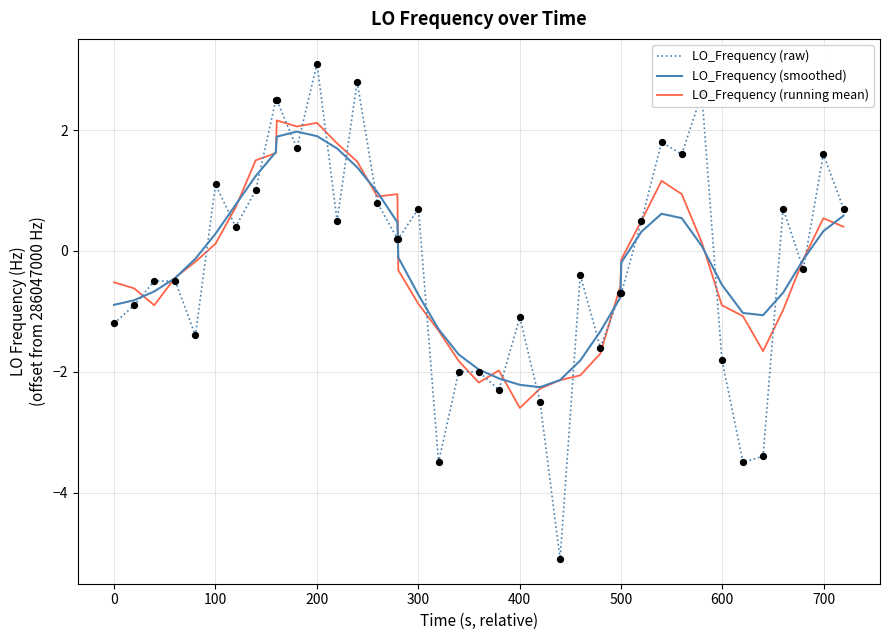

Which series has the widest spread of values?

LO_Frequency (raw)